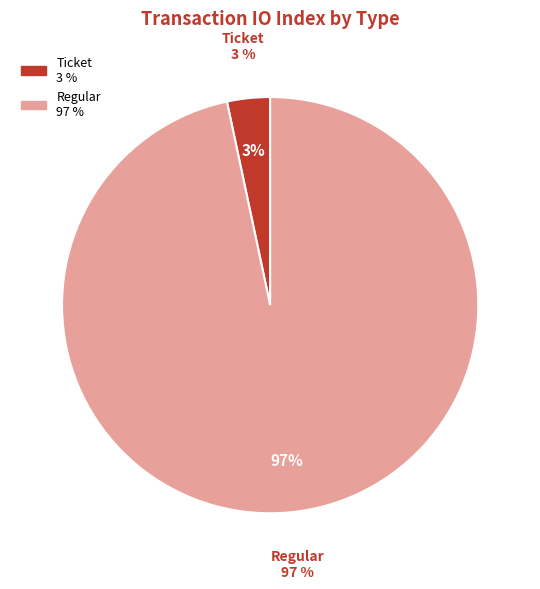

Combined, what portion of the pie is Regular and Ticket?

100.0%